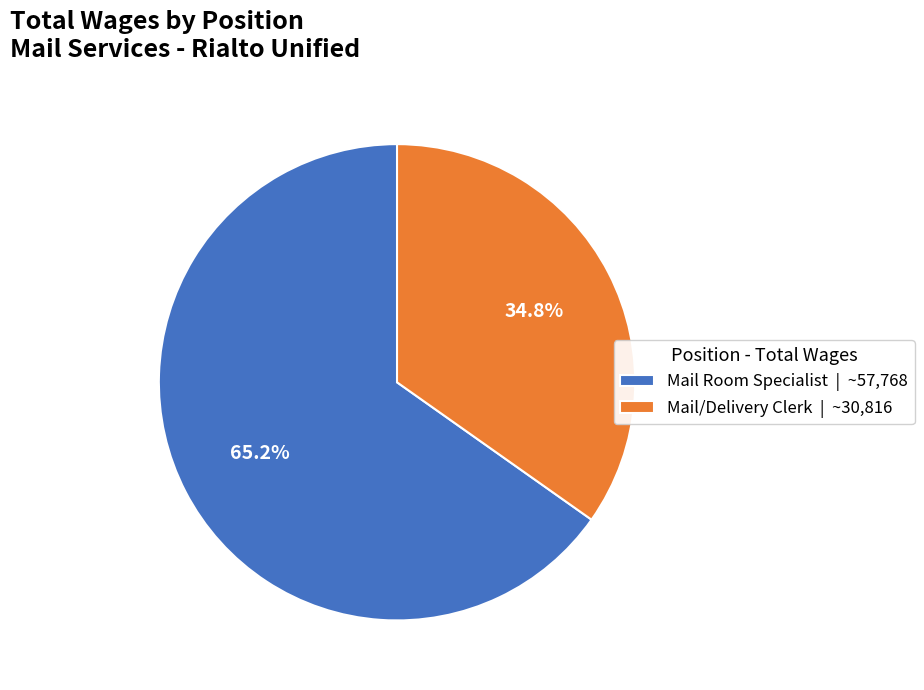

The Mail/Delivery Clerk slice represents 23% of the pie. True or false?

False